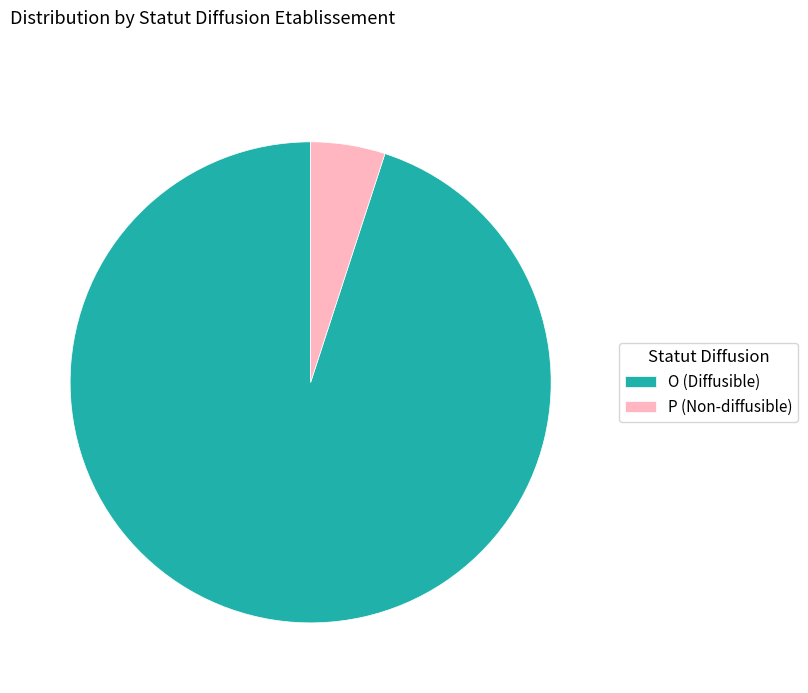

Which slice is the largest?

O